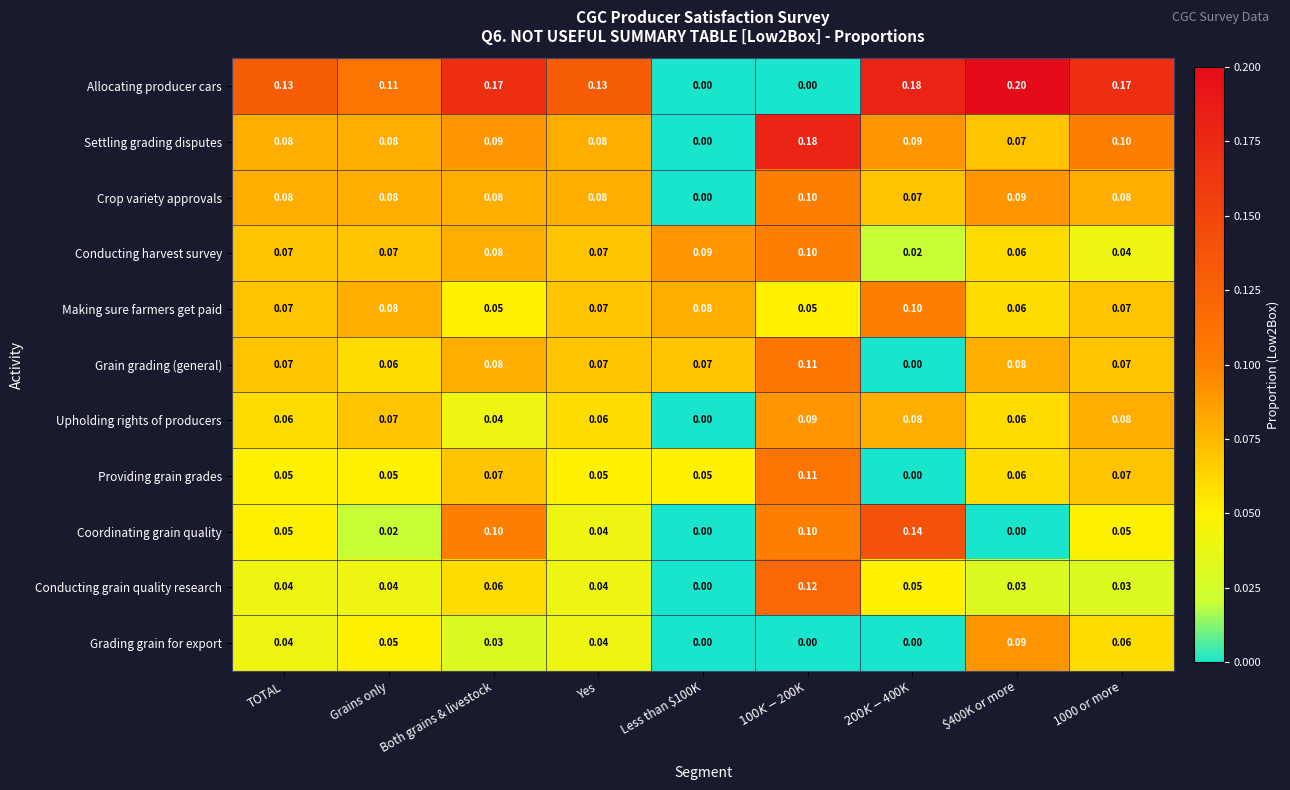

Which series has the largest range (max minus min)?

Allocating producer cars